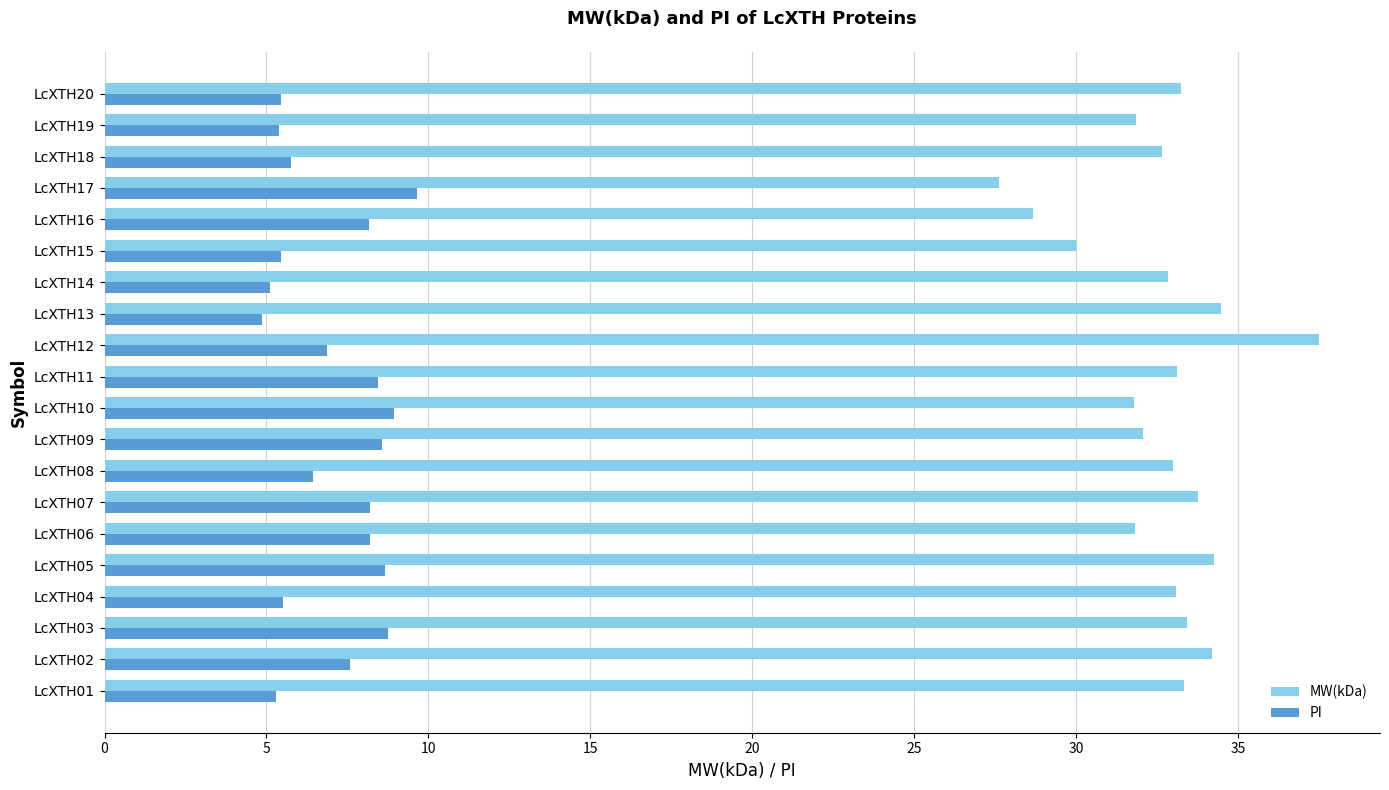

The PI series shows 5.4 at LcXTH19. True or false?

True